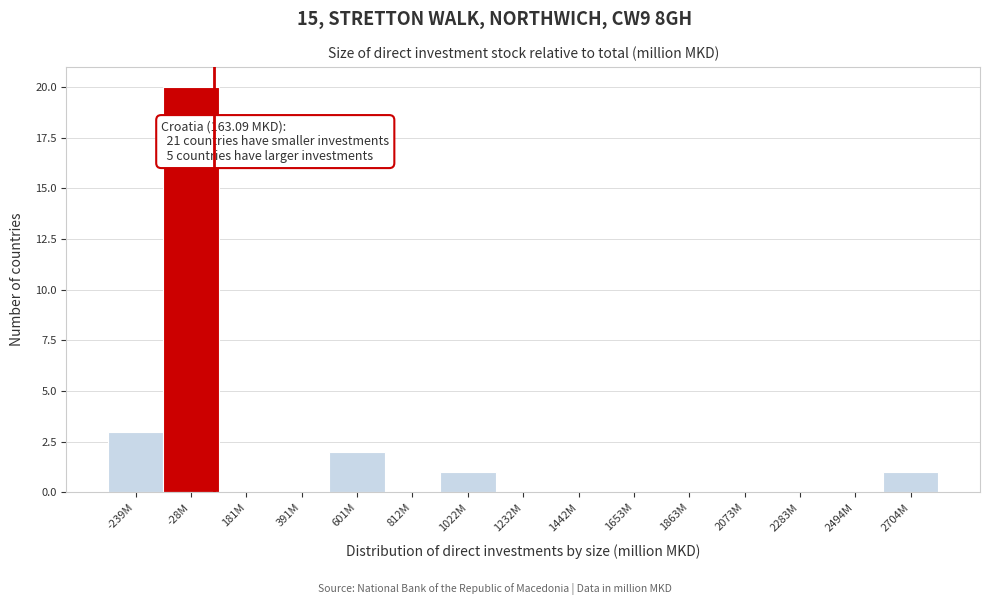

Reading right to left, what are all the values shown in this chart?

2704M=1	2494M=0	2283M=0	2073M=0	1863M=0	1653M=0	1442M=0	1232M=0	1022M=1	812M=0	601M=2	391M=0	181M=0	-28M=20	-239M=3